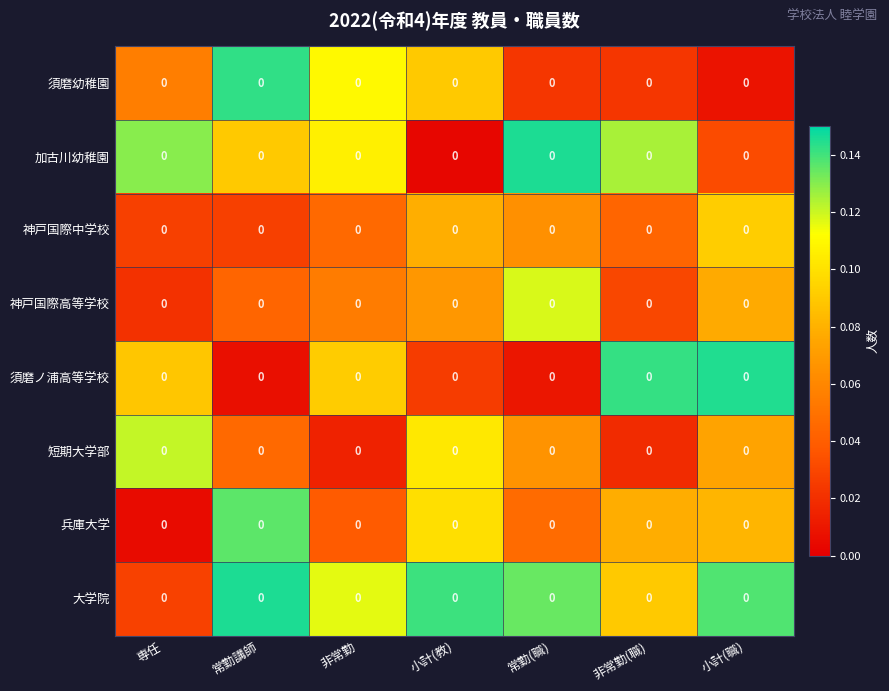

Which has a higher value, 非常勤(職) or 小計(職)?

非常勤(職)